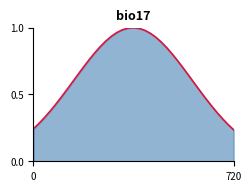

What is the sum of all values?

26.5